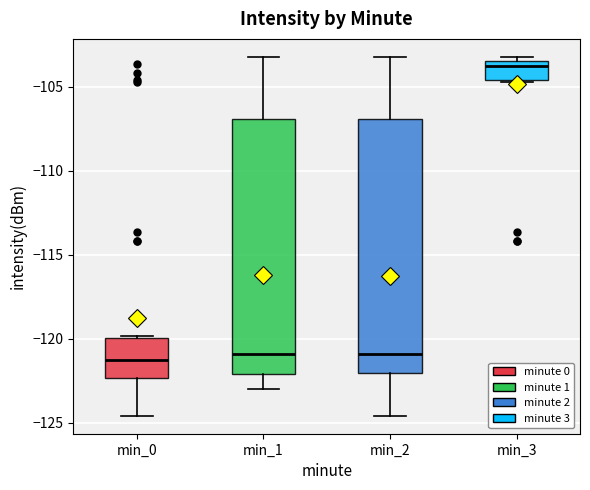

Reading left to right, read every box against the y-axis: the position of its median line, the range the box covers, and the ends of its whiskers. The values are not printed on the chart, so give them approximately, as read against the axis.

min_0: median -121.5, box -122.5 to -120.0, whiskers -124.5 to -120.0
min_1: median -121.0, box -122.0 to -107.0, whiskers -123.0 to -103.0
min_2: median -121.0, box -122.0 to -107.0, whiskers -124.5 to -103.0
min_3: median -103.5 (just below the box's upper edge), box -104.5 to -103.5, whiskers -104.5 to -103.0